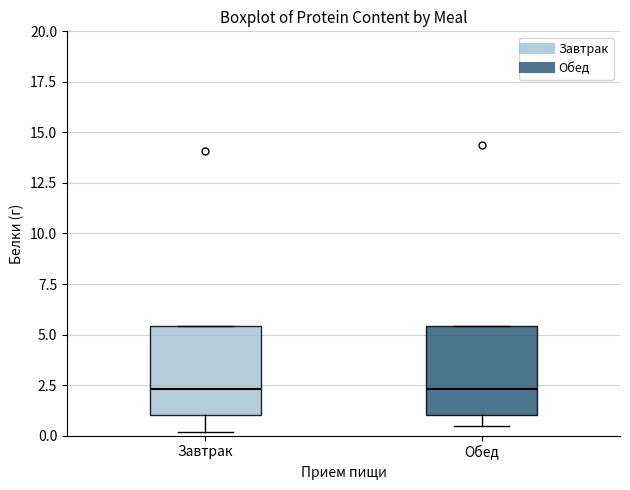

Reading left to right, read every box against the y-axis: the position of its median line, the range the box covers, and the ends of its whiskers. The values are not printed on the chart, so give them approximately, as read against the axis.

Завтрак: median 2.5, box 1.0 to 5.5, whiskers 0.0 to 5.5
Обед: median 2.5, box 1.0 to 5.5, whiskers 0.5 to 5.5